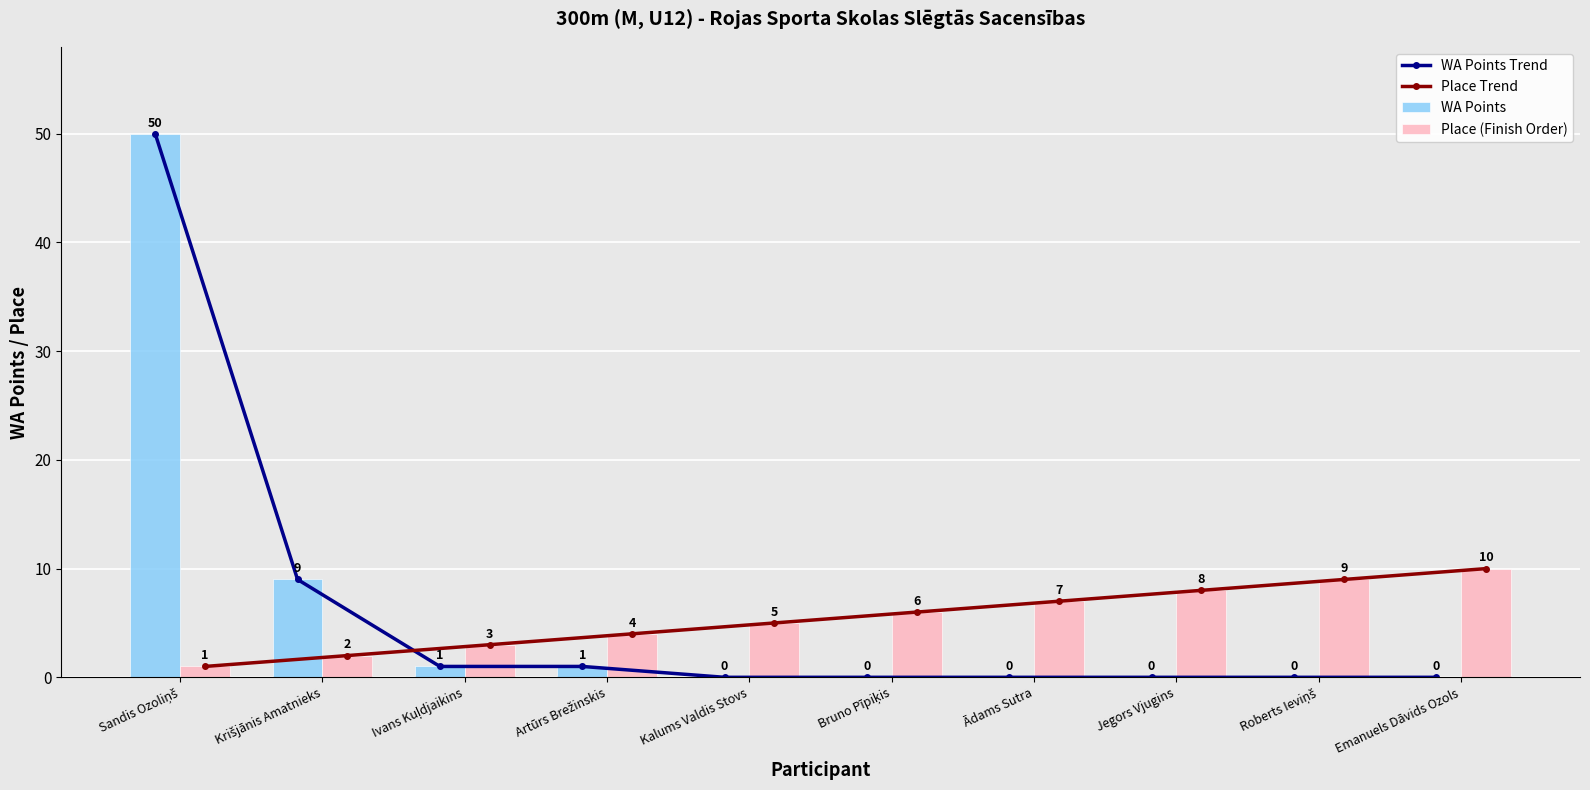

At how many categories does at least one series exceed 19?

1